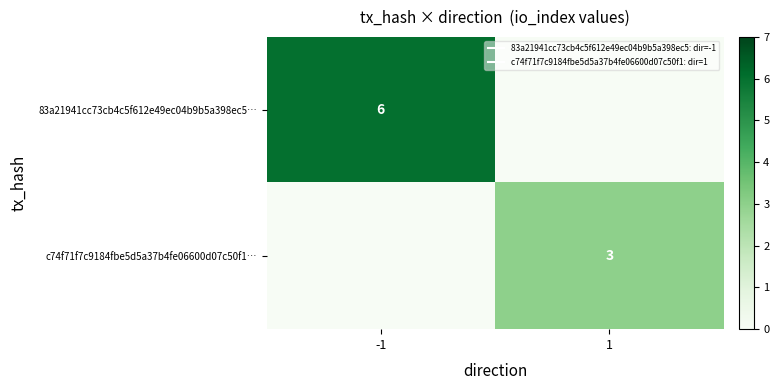

Is it true that 83a21941cc73cb4c5f612e49ec04b9b5a398ec5… equals 6 at -1?

True